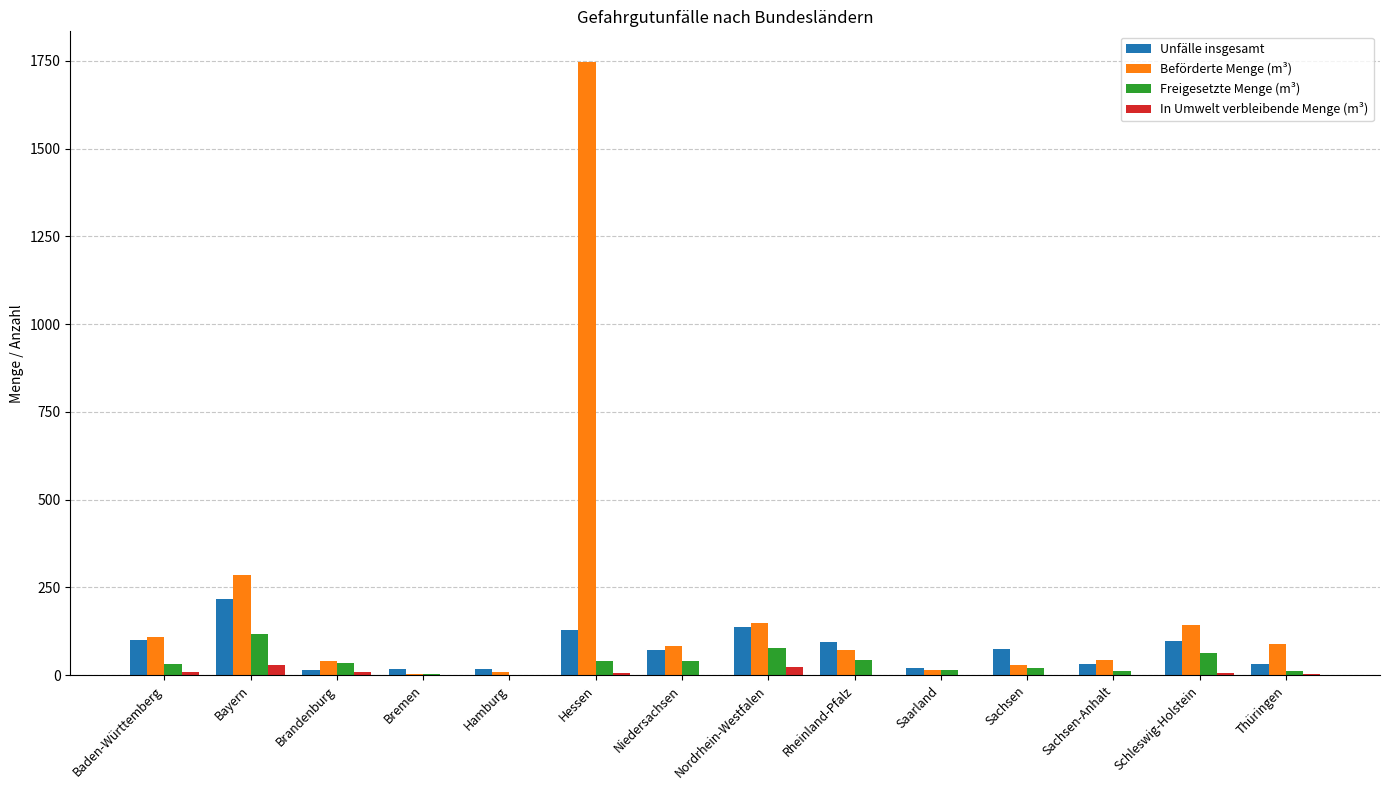

At which category is the sum across all series the highest?

Hessen